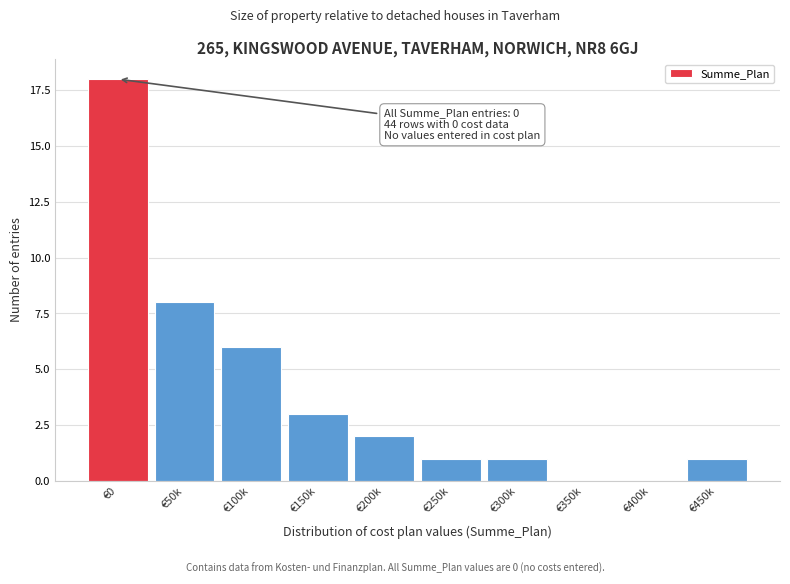

Reading right to left, what are all the values shown in this chart?

€450k=1	€400k=0	€350k=0	€300k=1	€250k=1	€200k=2	€150k=3	€100k=6	€50k=8	€0=18